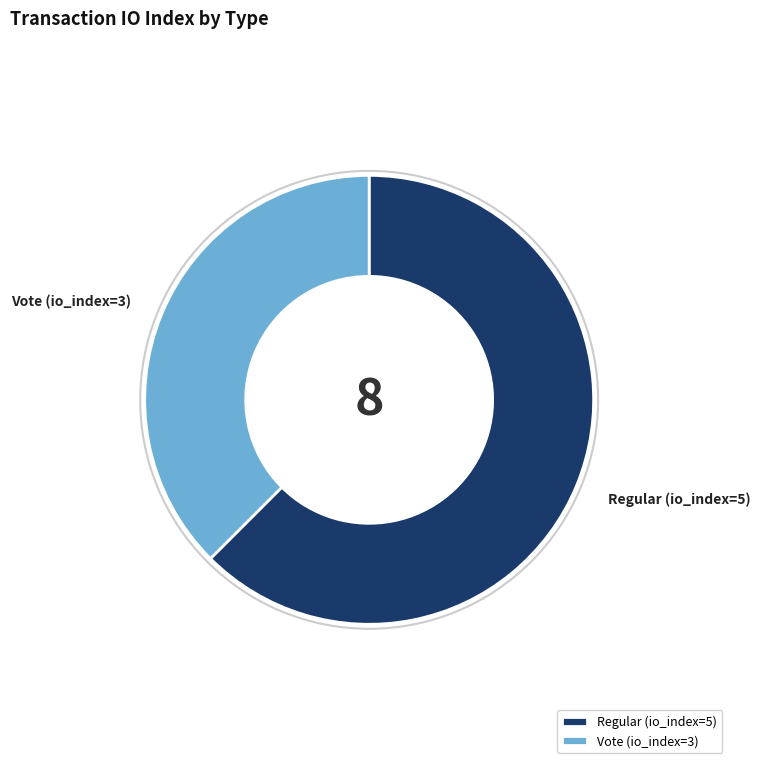

Rank the categories by value from lowest to highest.

Vote (io_index=3), Regular (io_index=5)